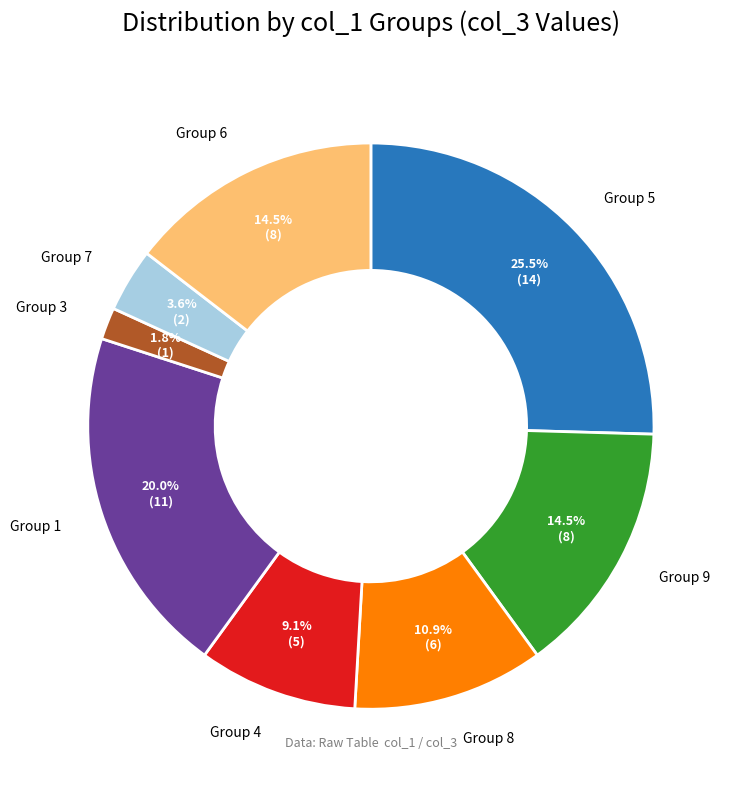

Is there a majority slice in this chart?

No